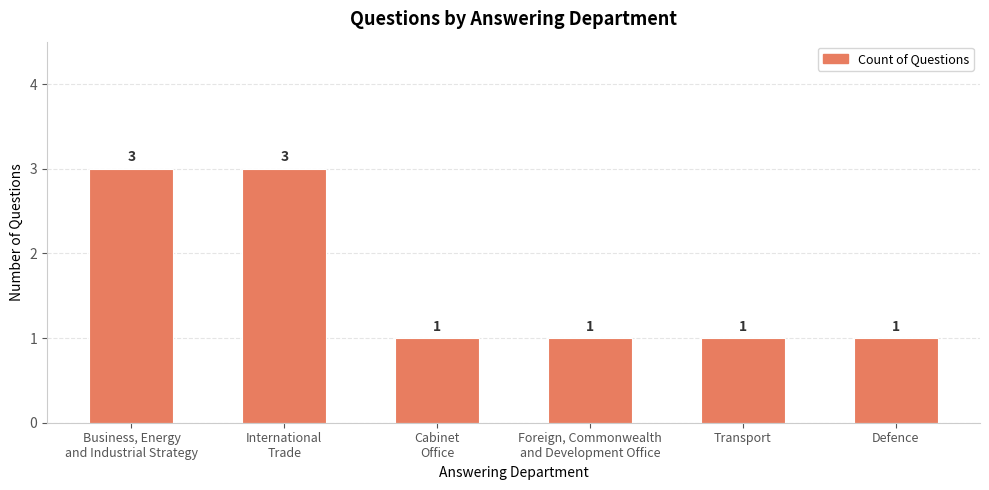

Are the bars grouped side by side (vs. stacked)?

No